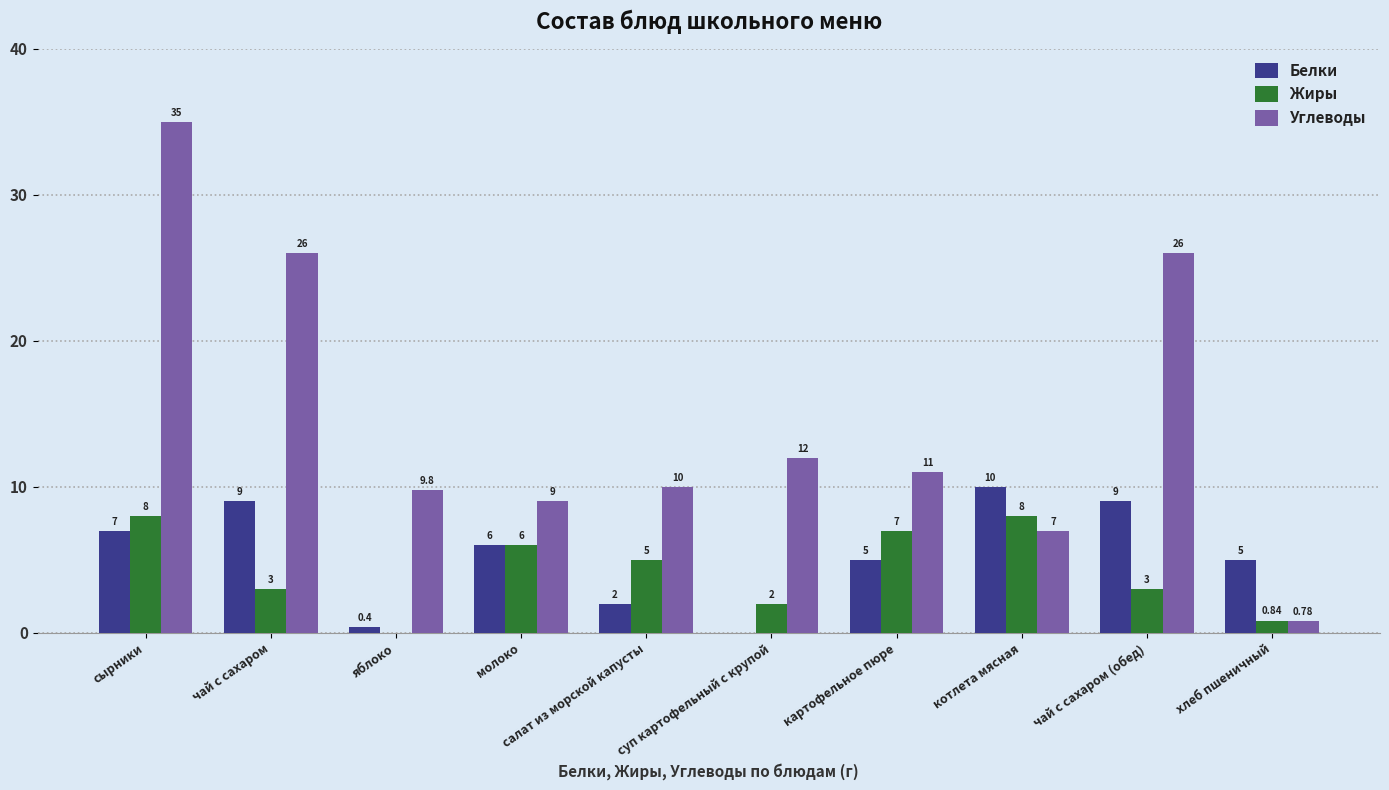

Which series has the largest total across all categories?

Углеводы